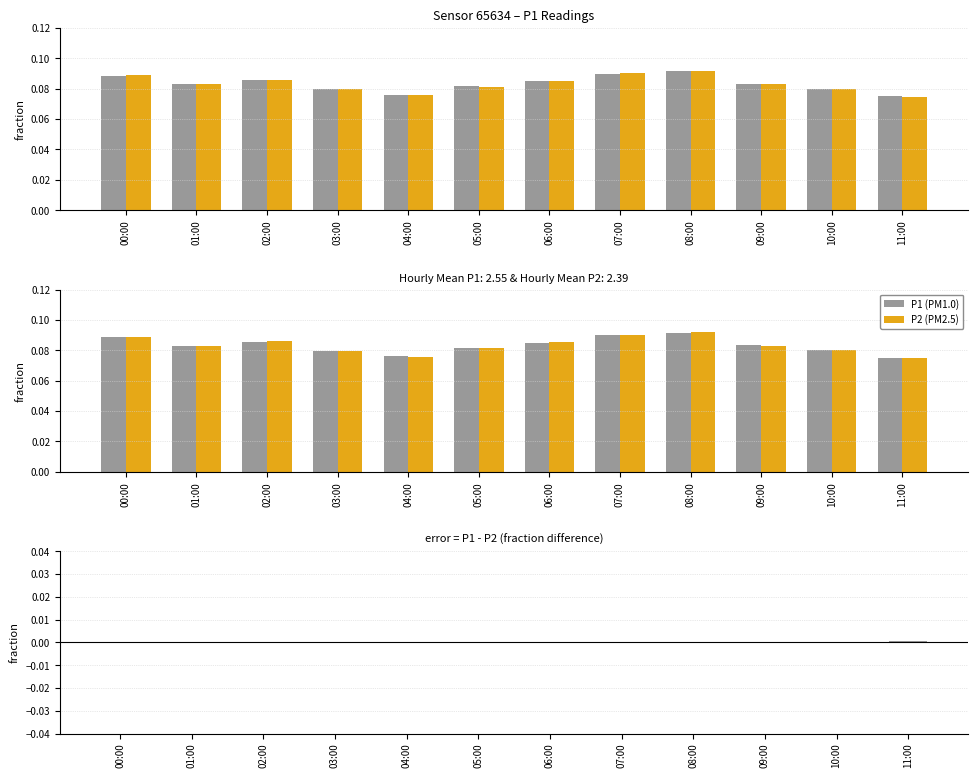

Rank the series by their maximum value, from lowest to highest.

P1 - P2 difference, P1, P2